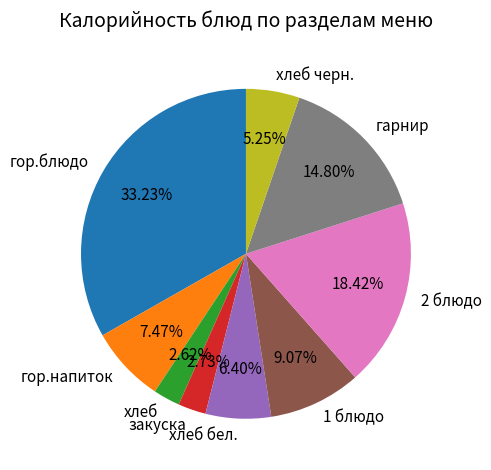

Which category has the biggest portion of the pie?

гор.блюдо